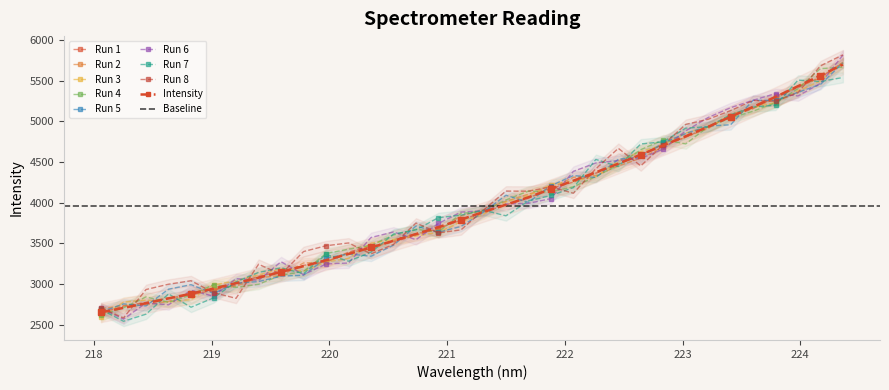

Is this an area chart (filled region under the line)?

No